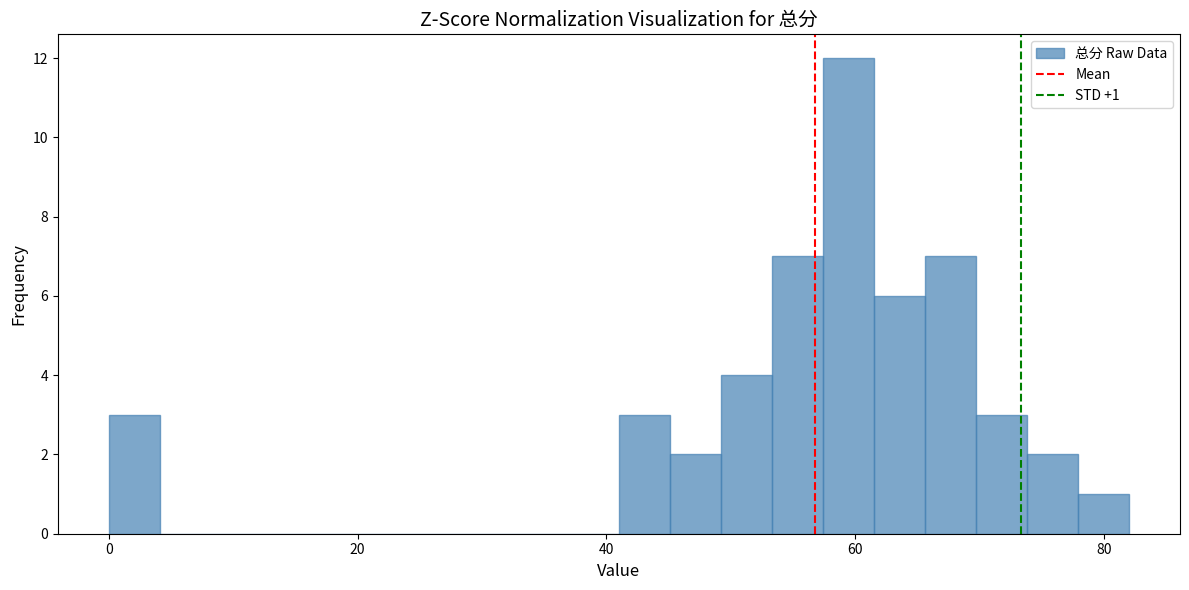

Read against the x-axis, roughly where is the centre of the tallest bar?

60